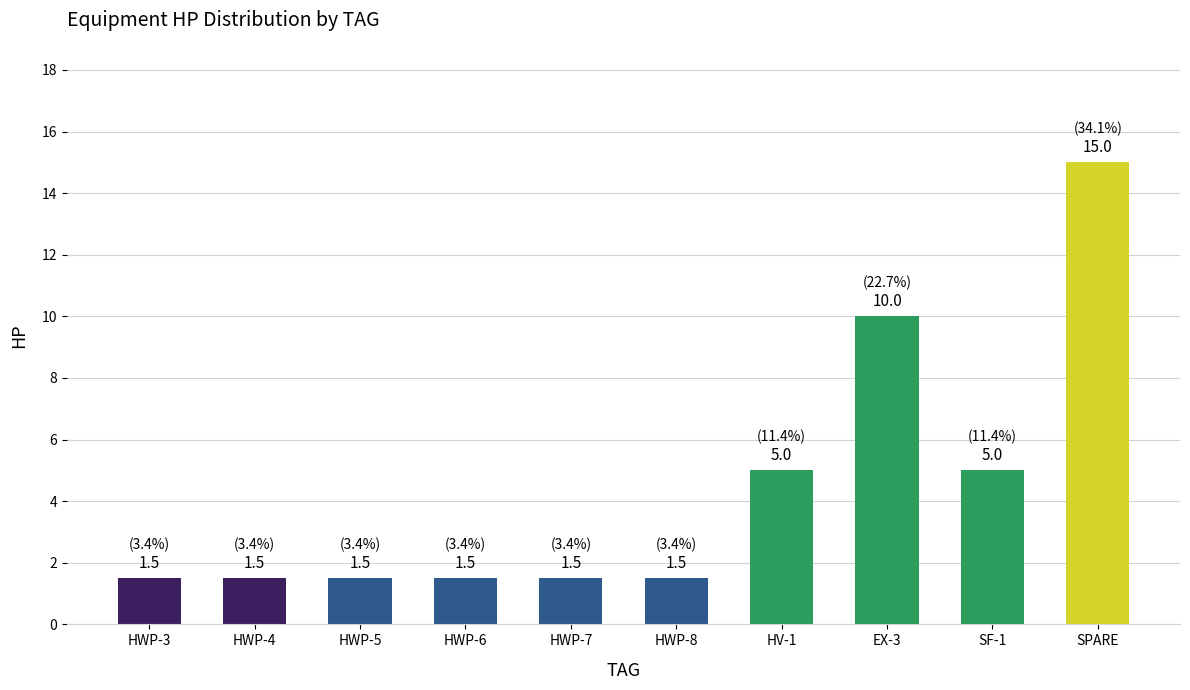

What is the difference between the maximum and second lowest values?

13.5